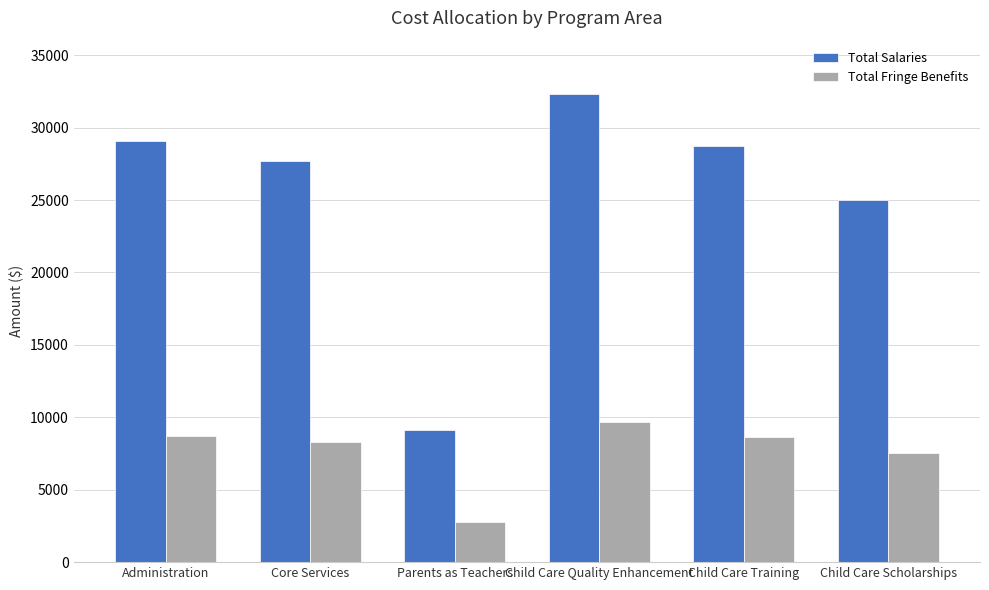

What is the difference between the Total Salaries values at Child Care Scholarships and Administration?

4100